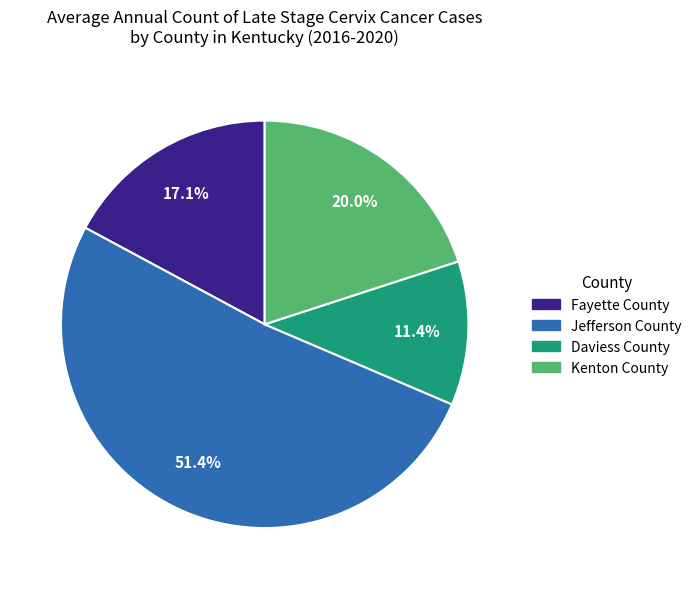

Count the number of slices in the pie.

4